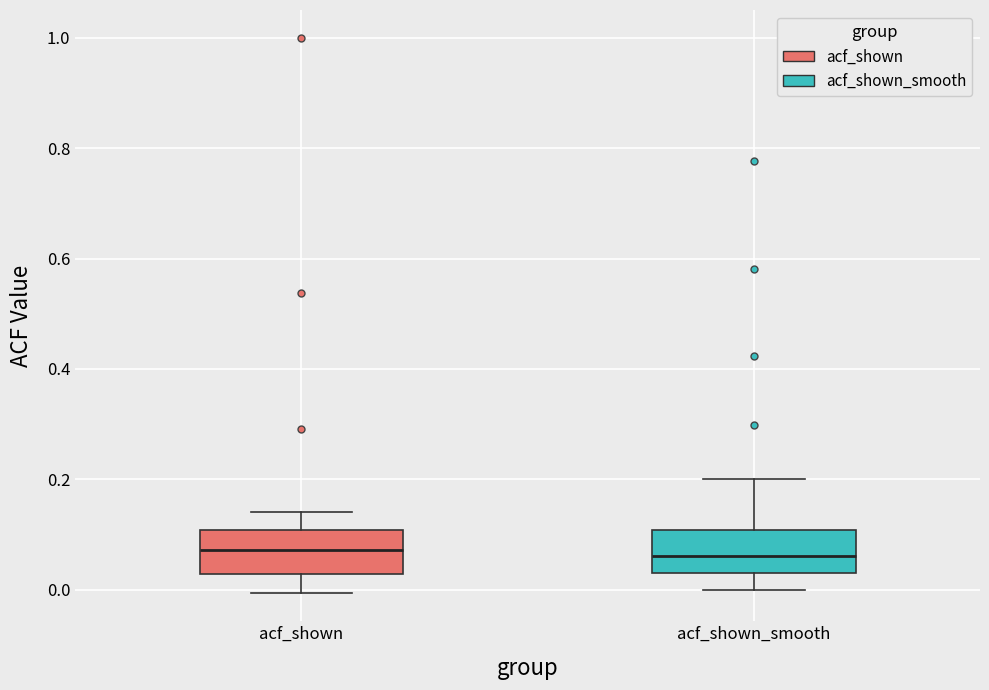

Reading left to right, transcribe this box plot: for each box, give where its median line is, the range the box spans, and where its two whiskers end, as read against the y-axis. The values are not printed on the chart, so give them approximately, as read against the axis.

acf_shown: median 0.08, box 0.02 to 0.10, whiskers 0.00 to 0.14
acf_shown_smooth: median 0.06, box 0.04 to 0.10, whiskers 0.00 to 0.20